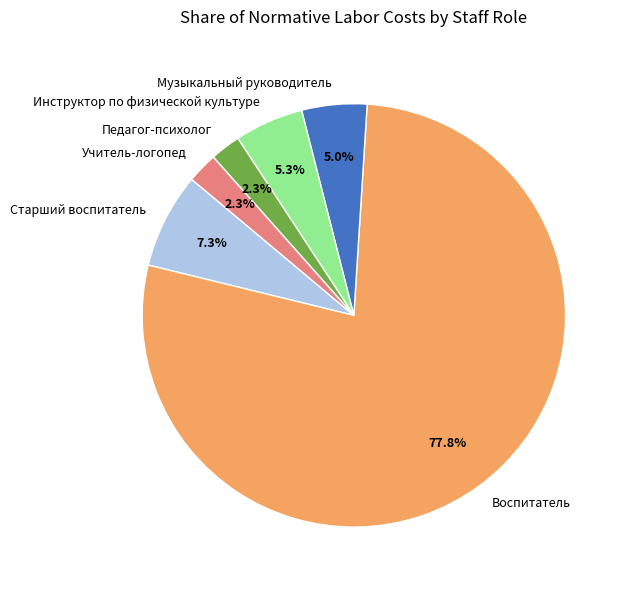

What portion of the pie excludes Учитель-логопед?

97.7%